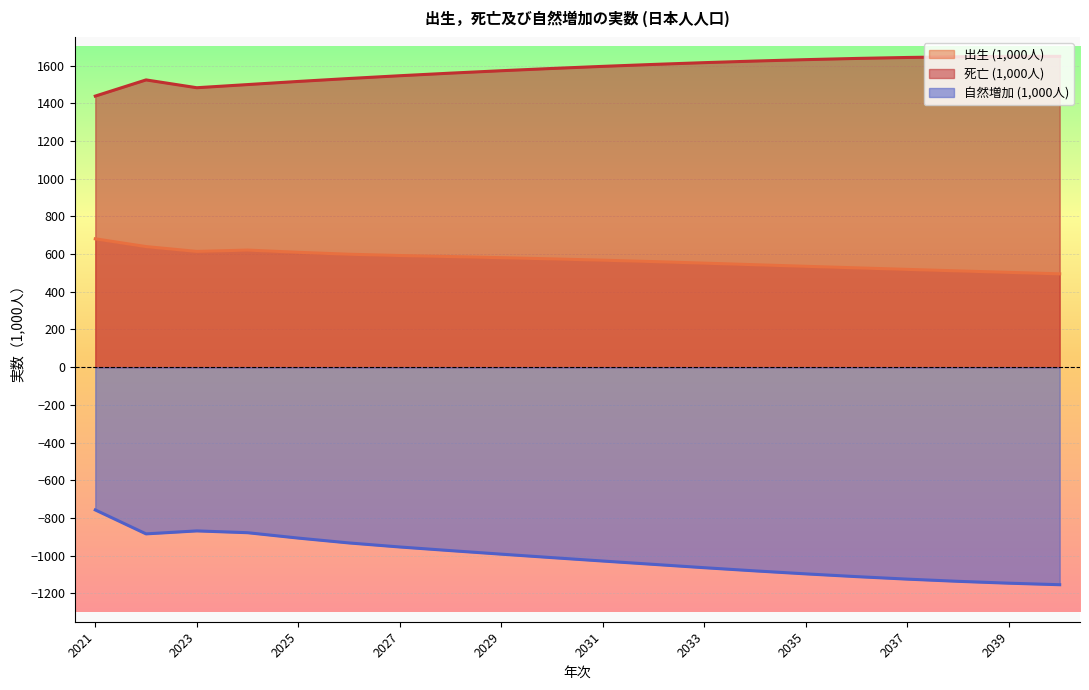

Is it true that 死亡 (1,000人) equals 2125.6 at 2032?

False